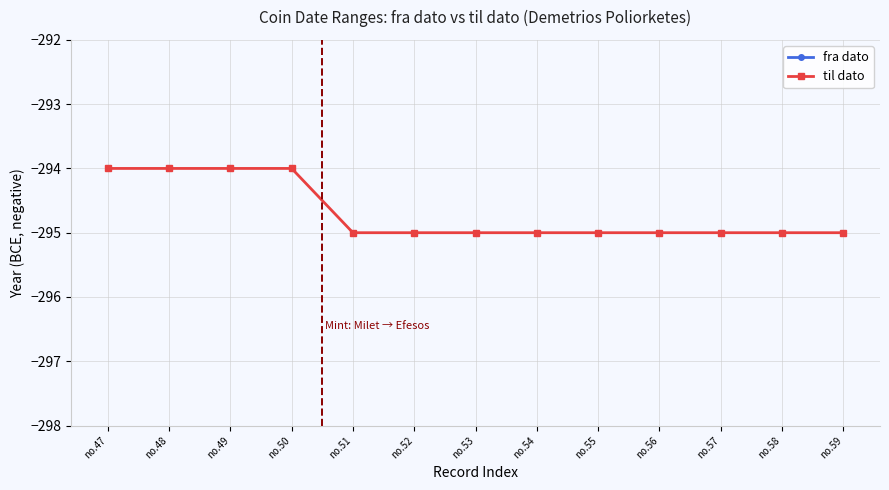

How many lines are shown in the chart?

2